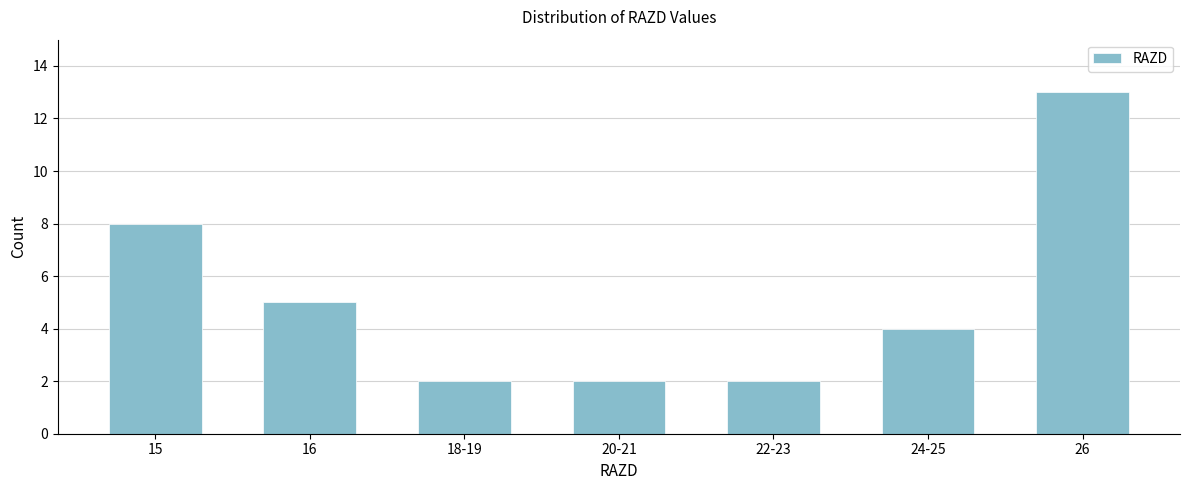

Reading left to right, what are all the values shown in this chart?

15=8	16=5	18-19=2	20-21=2	22-23=2	24-25=4	26=13